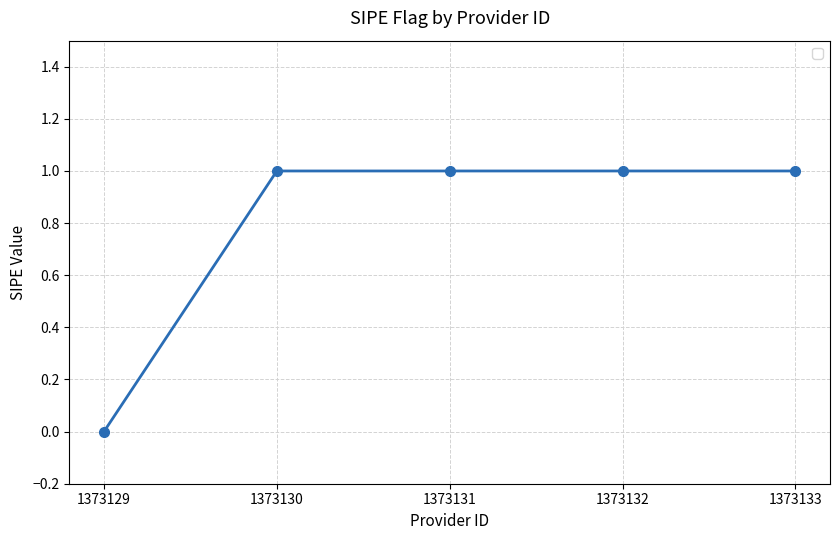

True or false: the data has more than 2 interior local peaks.

False